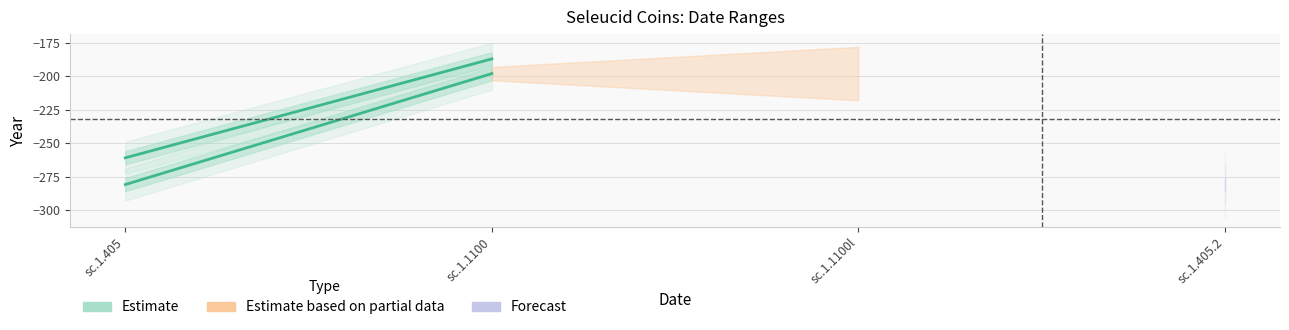

What is the minimum value shown in the chart?

-281